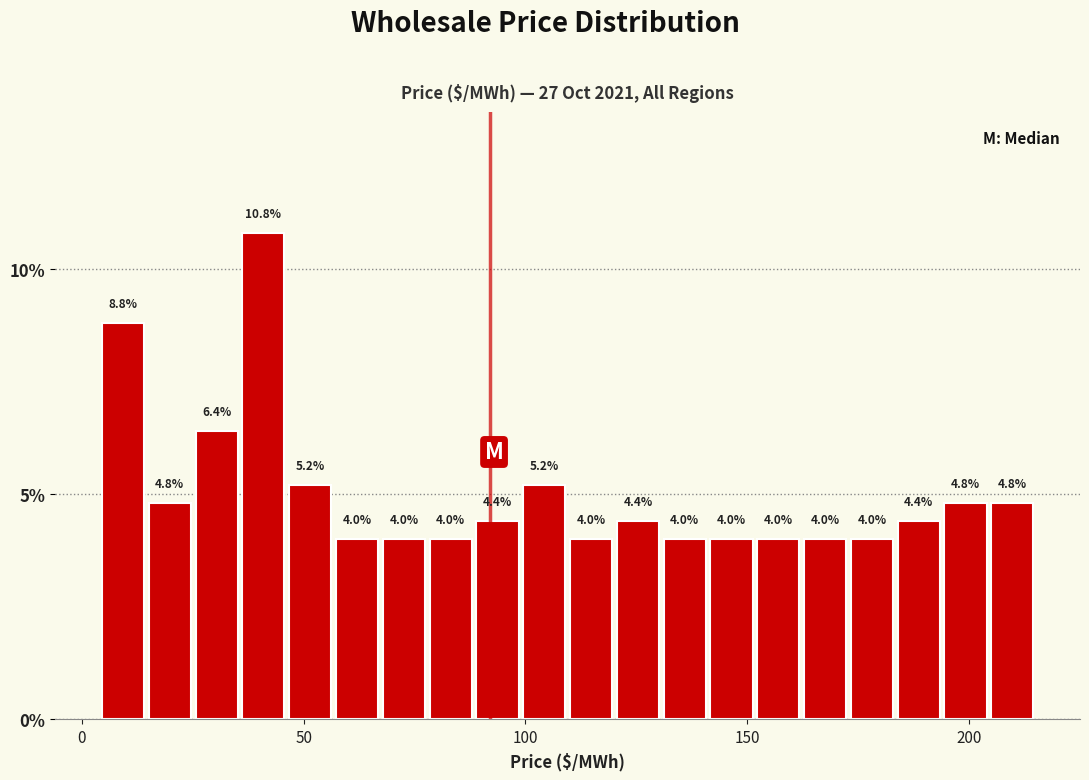

Around what value on the x-axis is the tallest bar? Give the approximate position of its centre, as read against the axis.

40